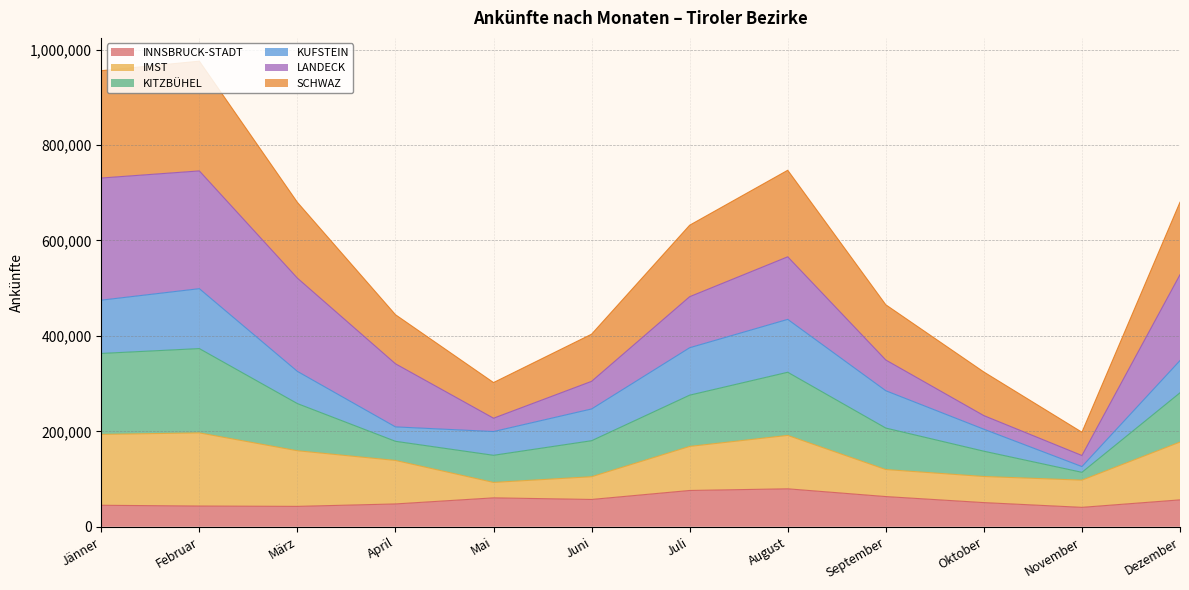

At which category is the sum across all series the highest?

Februar